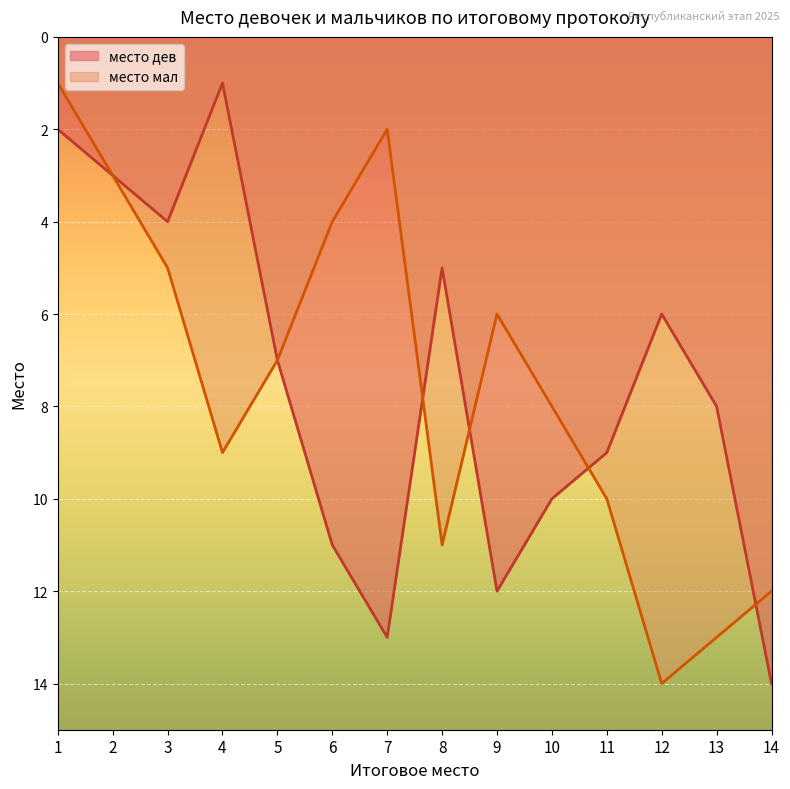

Between 11 and 14, which is larger?

14